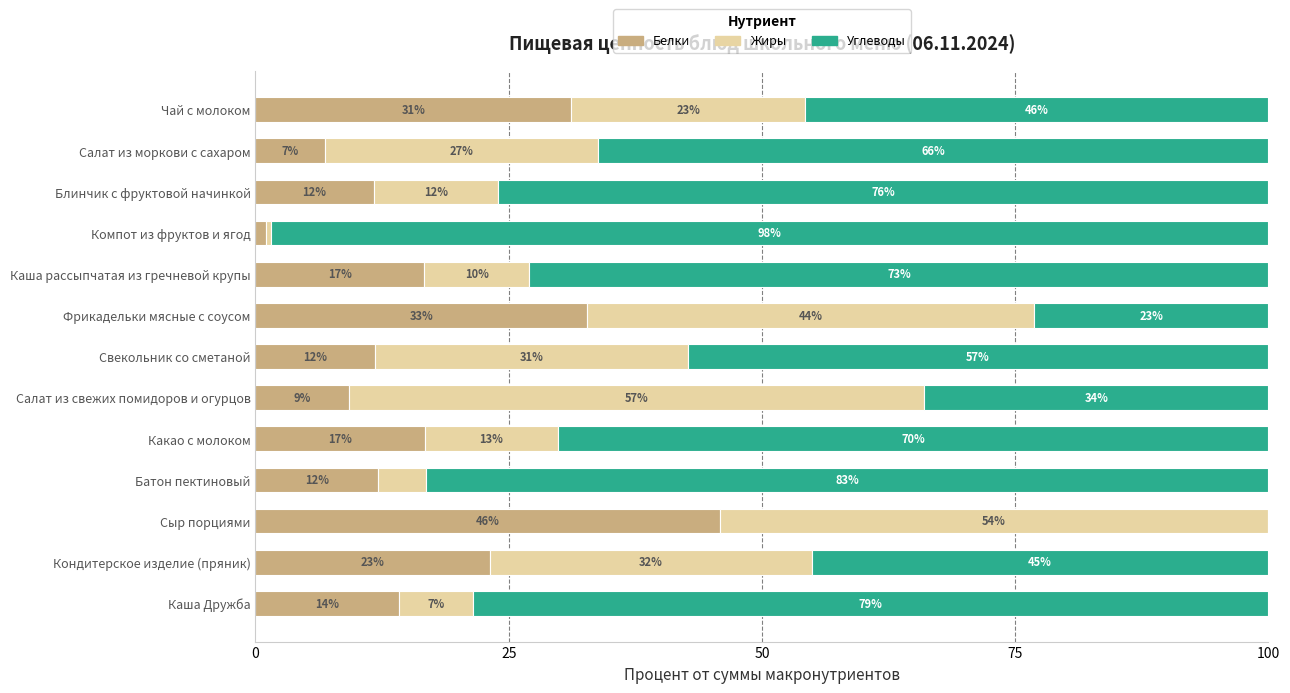

What is the maximum value for Белки?

45.8